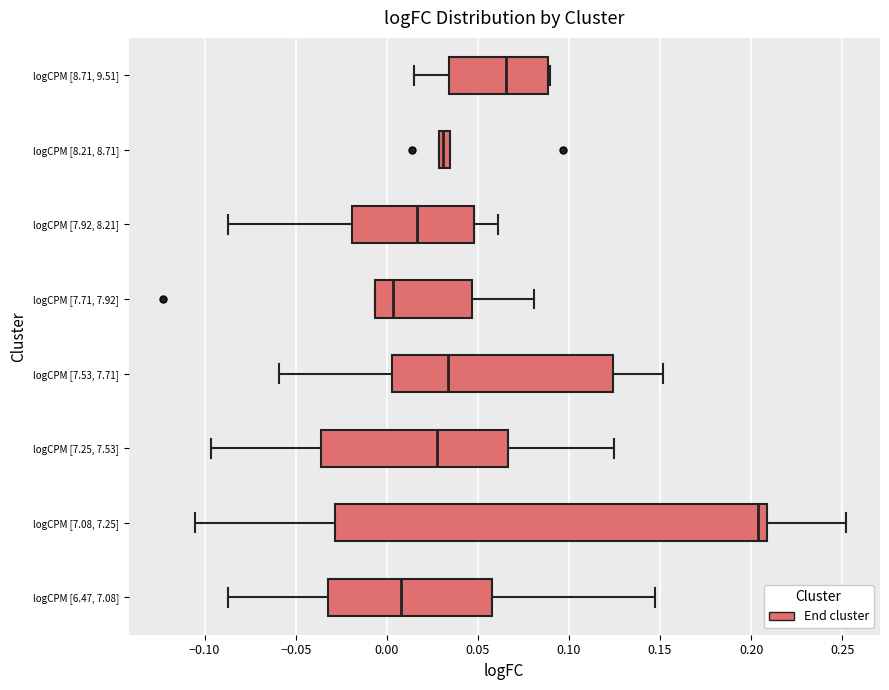

Which box's median line is the furthest to the right?

logCPM [7.08, 7.25]